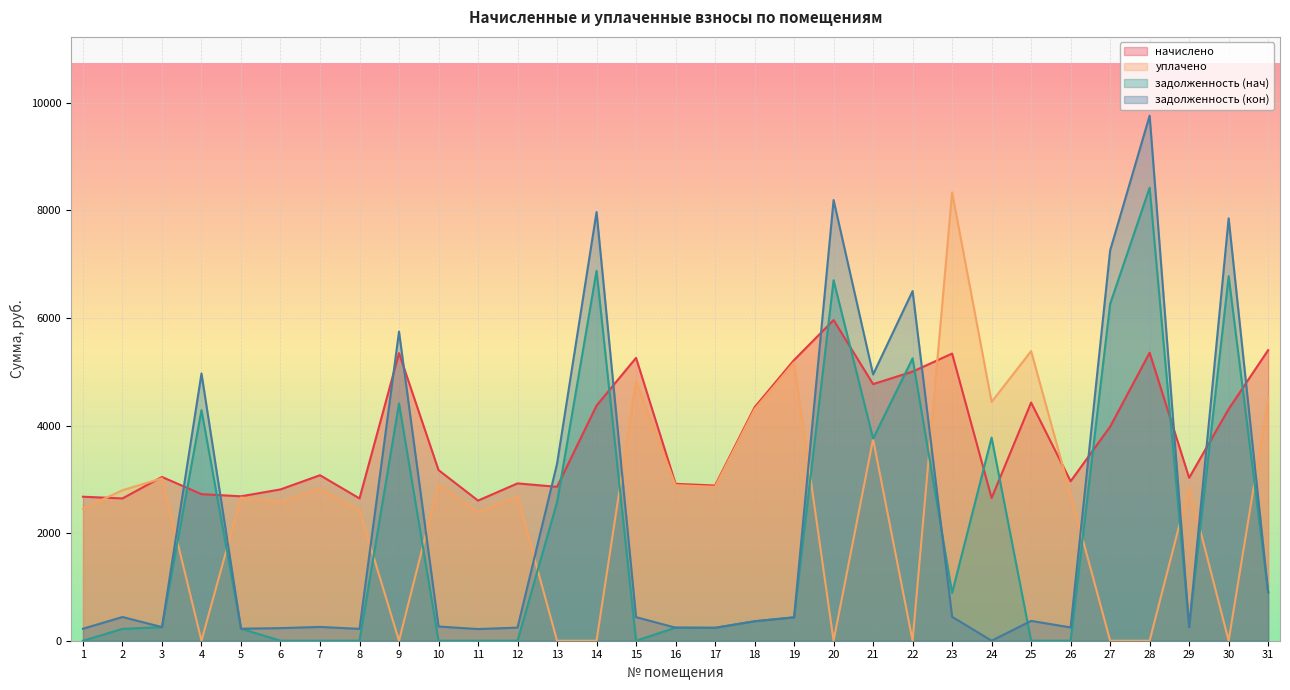

What is the spread (max minus min) of values at 22?

6500.4